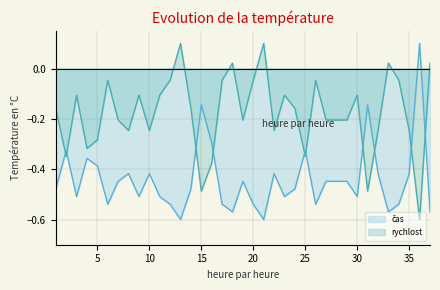

What is the spread (max minus min) of values at 12?

0.5